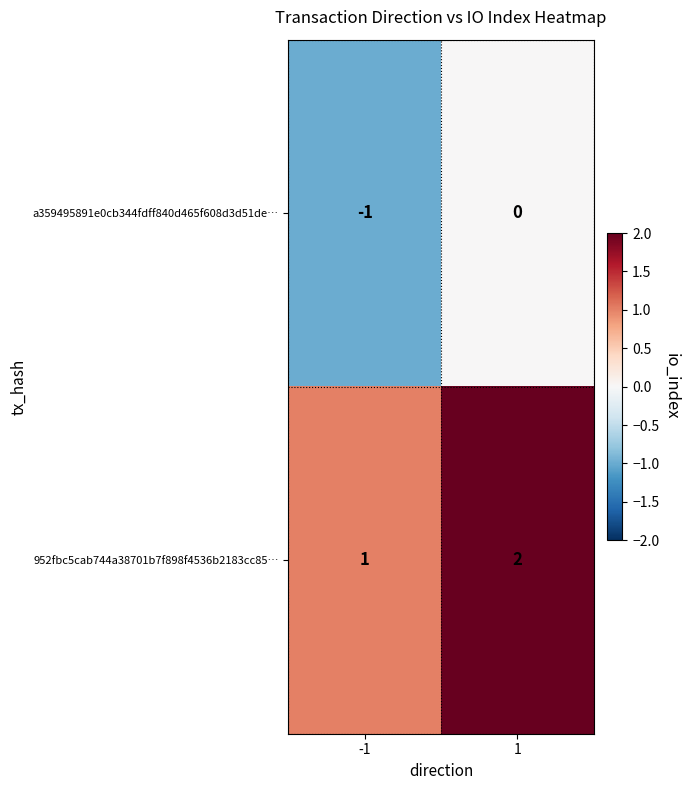

The a359495891e0cb344fdff840d465f608d3d51de… series shows -1 at -1. True or false?

True